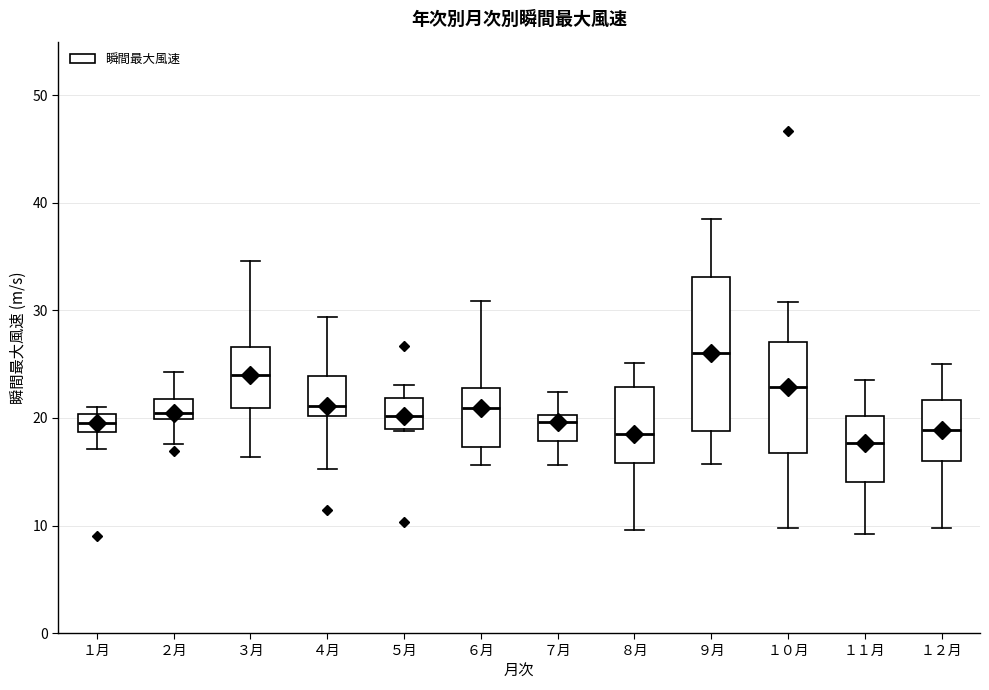

Where does the upper whisker of the box for ９月 end on the y-axis? The values are not printed on the chart, so give them approximately, as read against the axis.

39